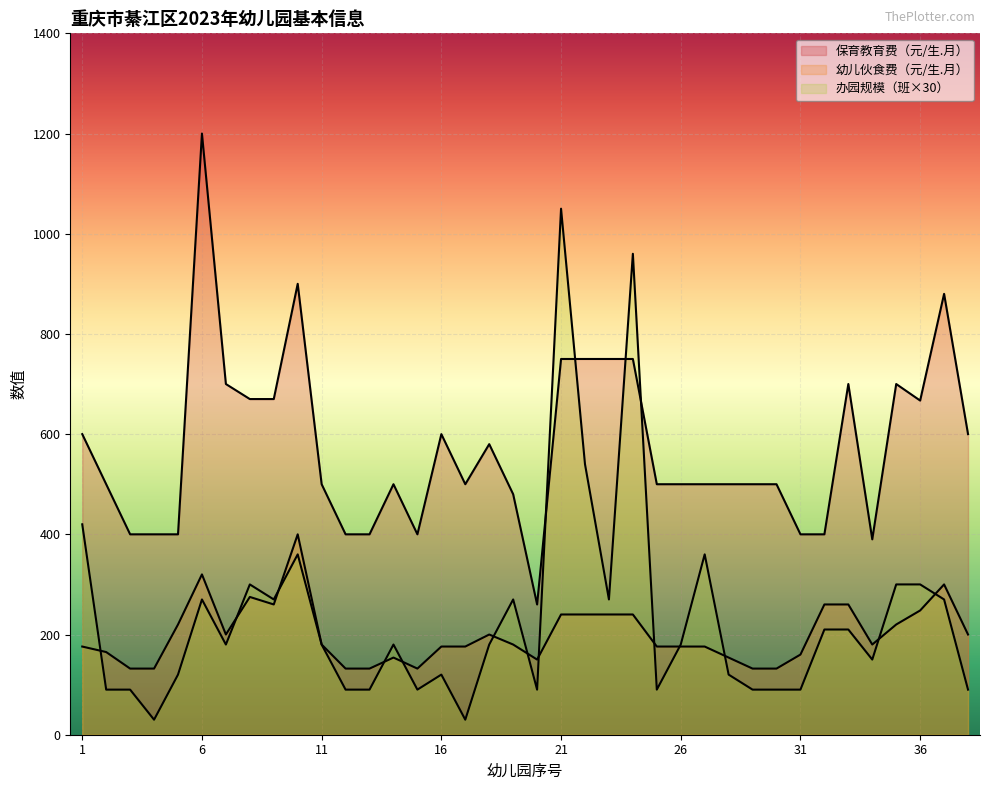

True or false: 幼儿伙食费（元/生.月） and 保育教育费（元/生.月） intersect in this chart.

False